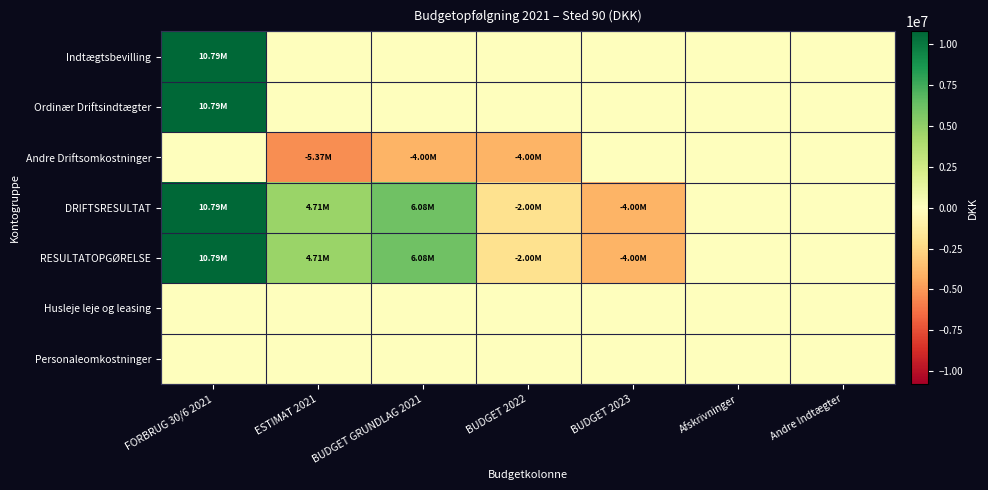

Rank the series at BUDGET 2023 from lowest to highest value.

DRIFTSRESULTAT, RESULTATOPGØRELSE, Indtægtsbevilling, Ordinær Driftsindtægter, Andre Driftsomkostninger, Husleje leje og leasing, Personaleomkostninger